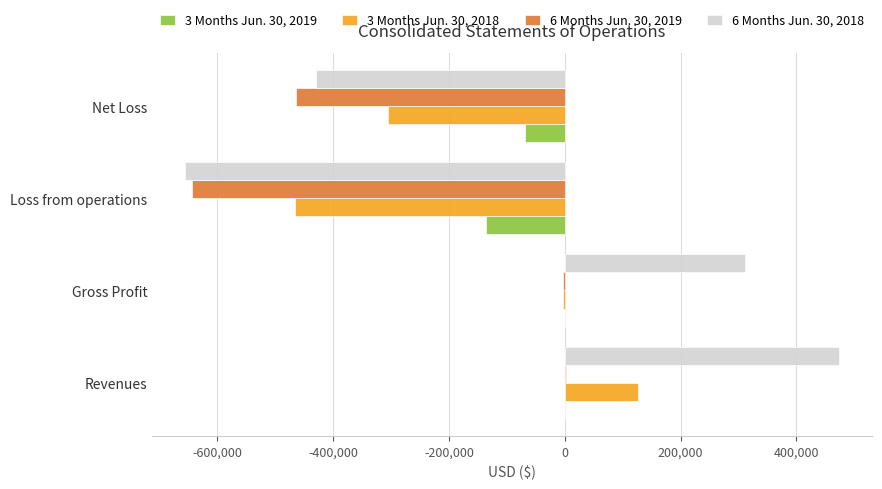

At which category is the sum across all series the highest?

Revenues